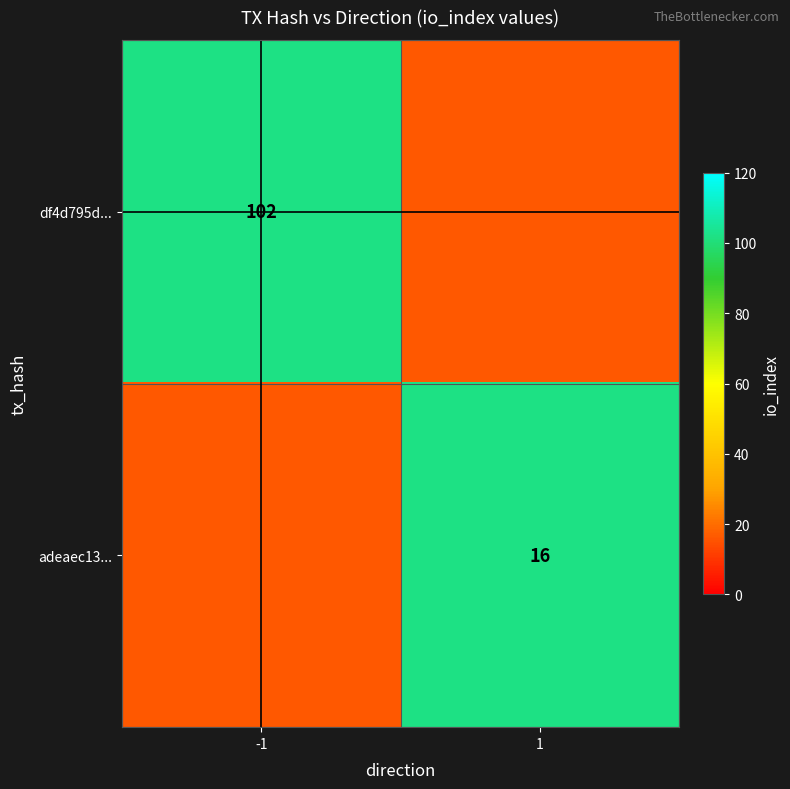

The adeaec13... series shows 16 at 1. True or false?

True